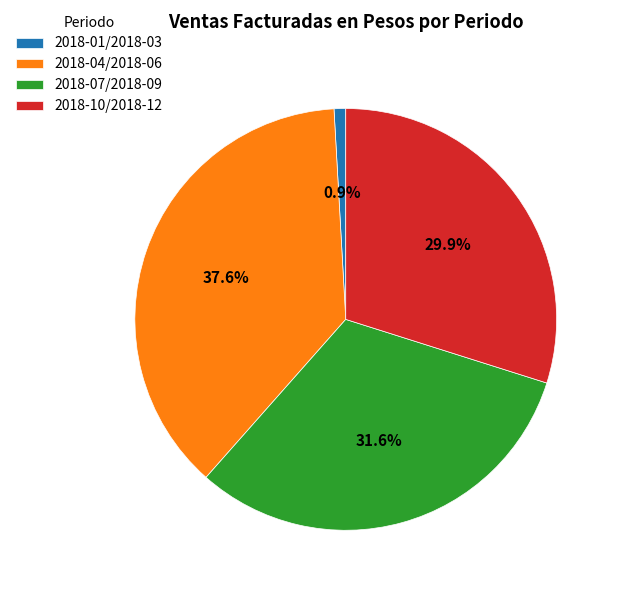

To the nearest percent, what is the difference between the 2018-10/2018-12 and 2018-07/2018-09 slice percentages?

2%